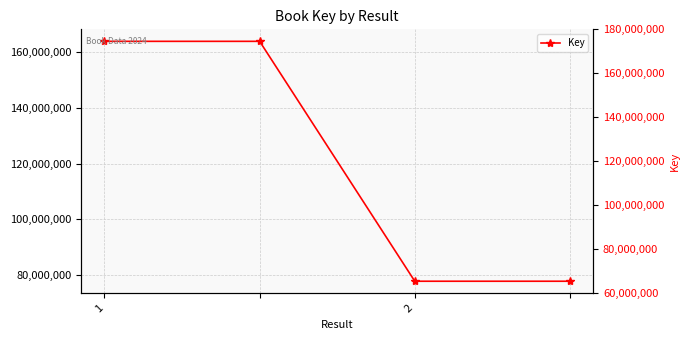

What is the difference between the second highest and minimum values?

86032869